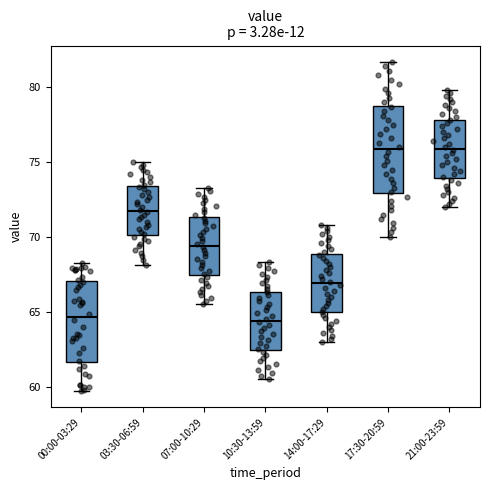

Where does the lower whisker of the box for 21:00-23:59 end on the y-axis? The values are not printed on the chart, so give them approximately, as read against the axis.

72.0